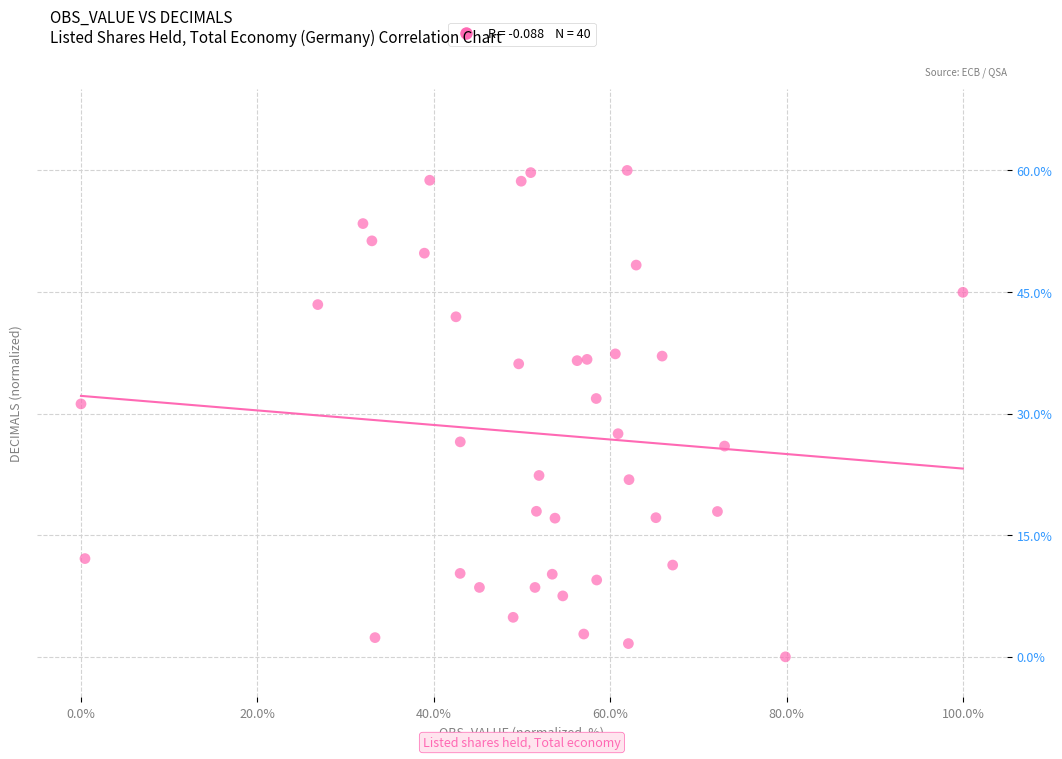

What is the range of X values (max minus min)?

100.0